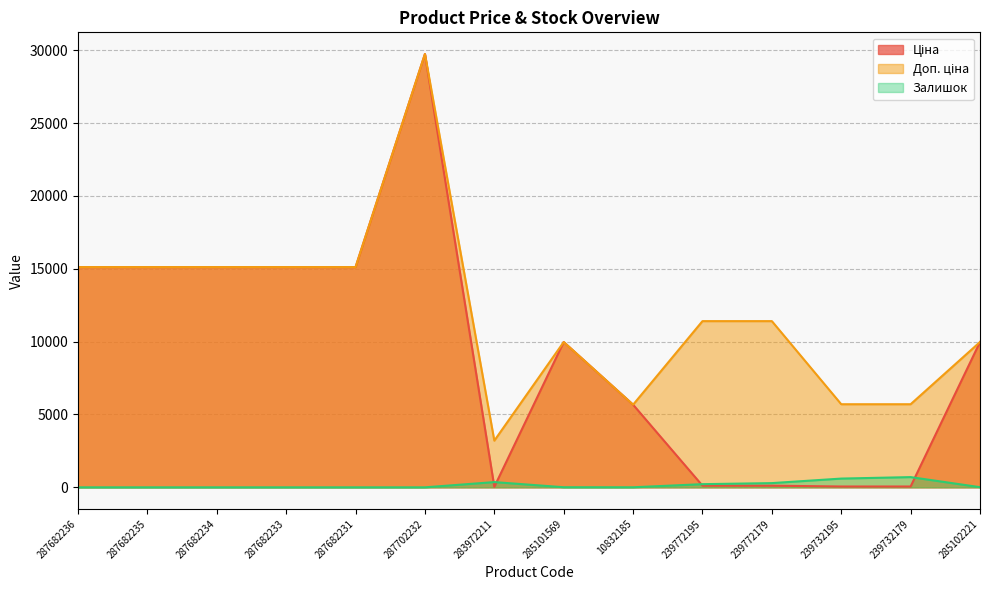

How many data points does each series have?

14